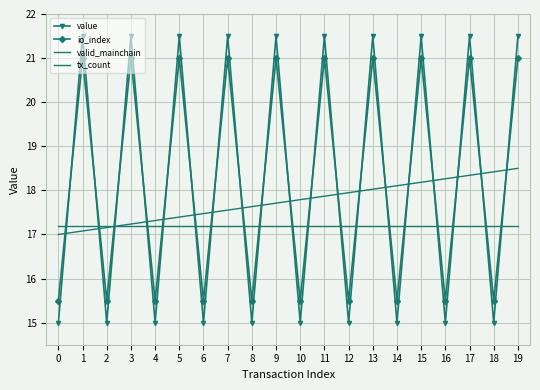

Reading right to left, what are all the values shown in this chart?

value: 21.5	15.0	21.5	15.0	21.5	15.0	21.5	15.0	21.5	15.0	21.5	15.0	21.5	15.0	21.5	15.0	21.5	15.0	21.5	15.0
io_index: 21.0	15.5	21.0	15.5	21.0	15.5	21.0	15.5	21.0	15.5	21.0	15.5	21.0	15.5	21.0	15.5	21.0	15.5	21.0	15.5
valid_mainchain: 17.2	17.2	17.2	17.2	17.2	17.2	17.2	17.2	17.2	17.2	17.2	17.2	17.2	17.2	17.2	17.2	17.2	17.2	17.2	17.2
tx_count: 18.5	18.4	18.3	18.3	18.2	18.1	18.0	17.9	17.9	17.8	17.7	17.6	17.6	17.5	17.4	17.3	17.2	17.2	17.1	17.0